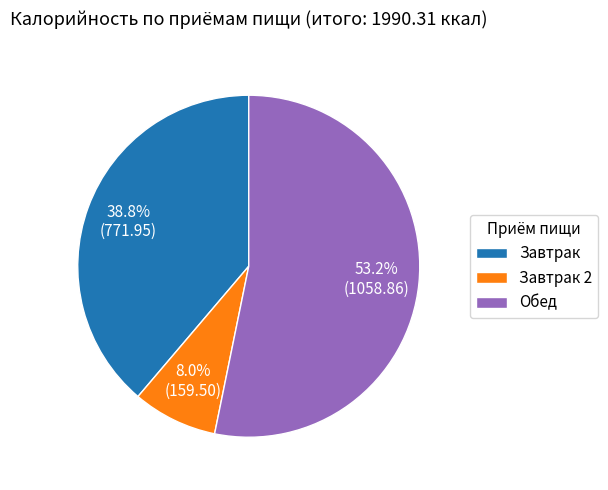

Is Обед the majority of the pie?

Yes